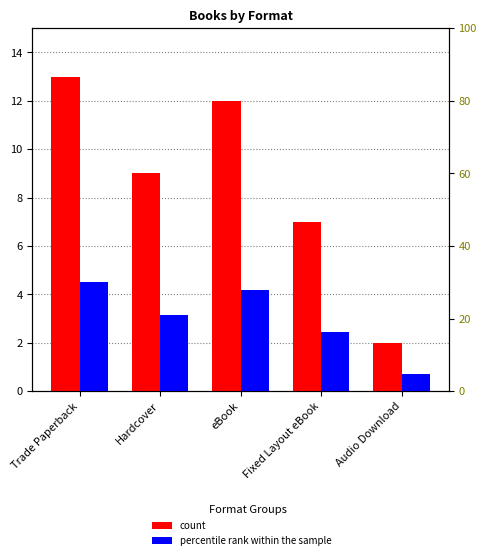

Count the number of data series in this chart.

2